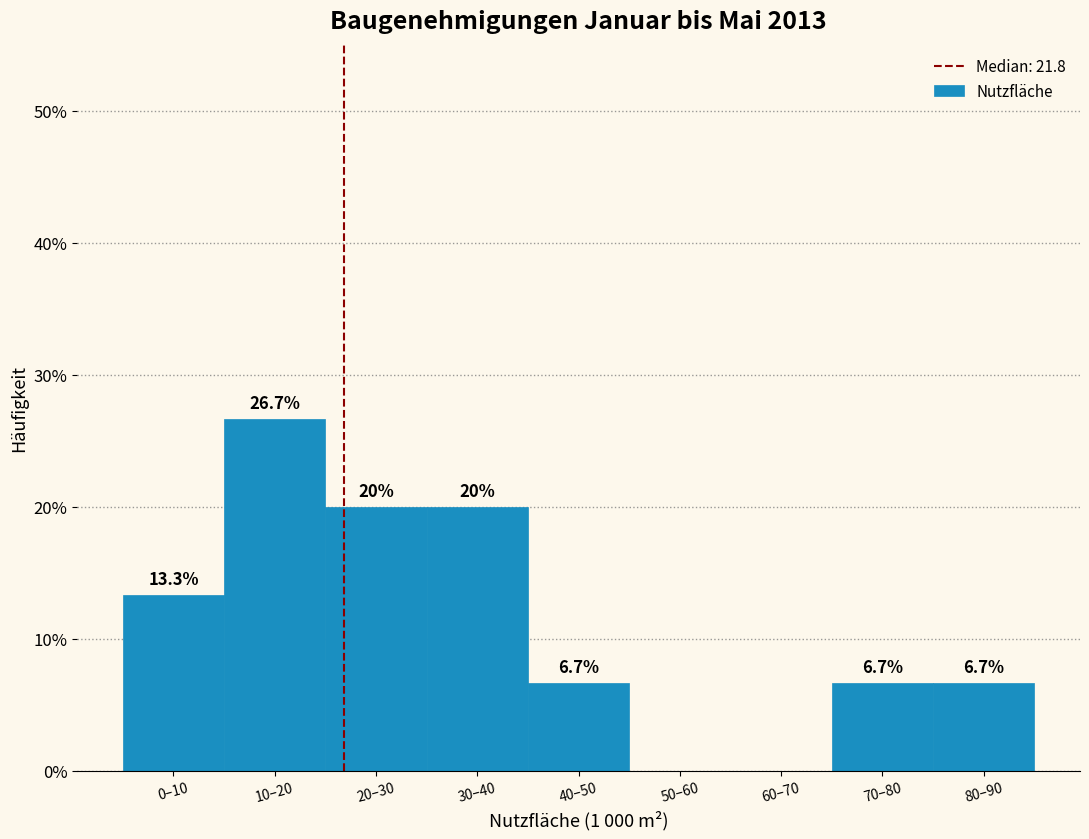

The chart shows a value of 23.9 at 0–10. True or false?

False